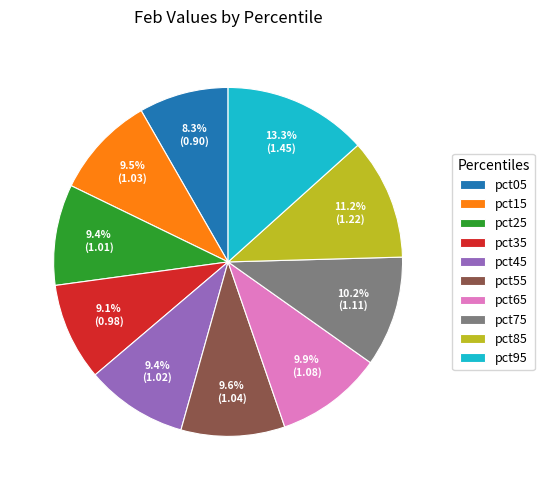

What is the ratio of the value at pct75 to the value at pct85?

0.9